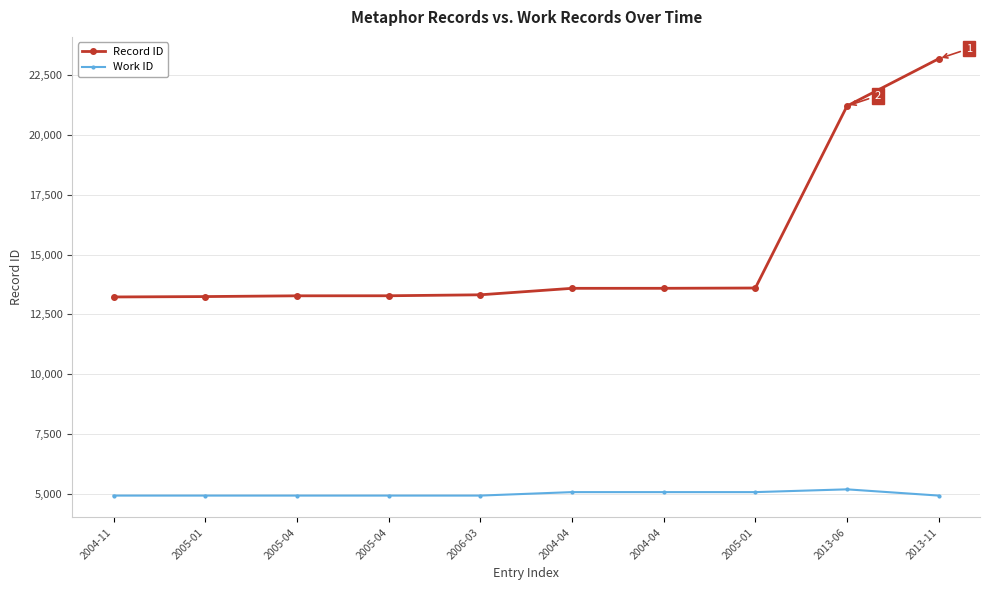

How many data points in Work ID are above 4923?

4